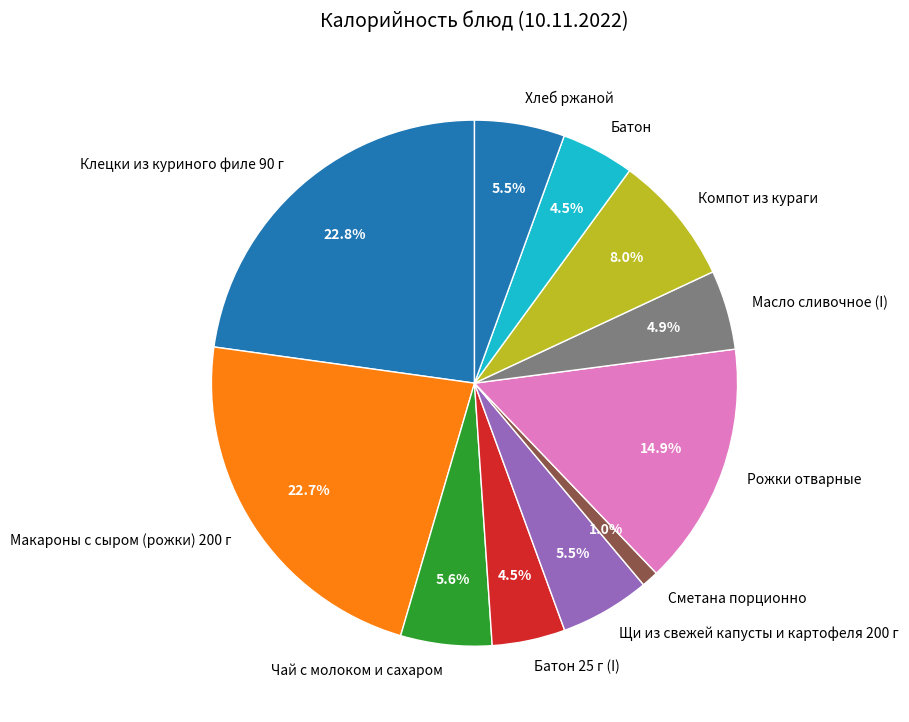

Combined, what portion of the pie is Батон 25 г (I) and Щи из свежей капусты и картофеля 200 г?

10.0%